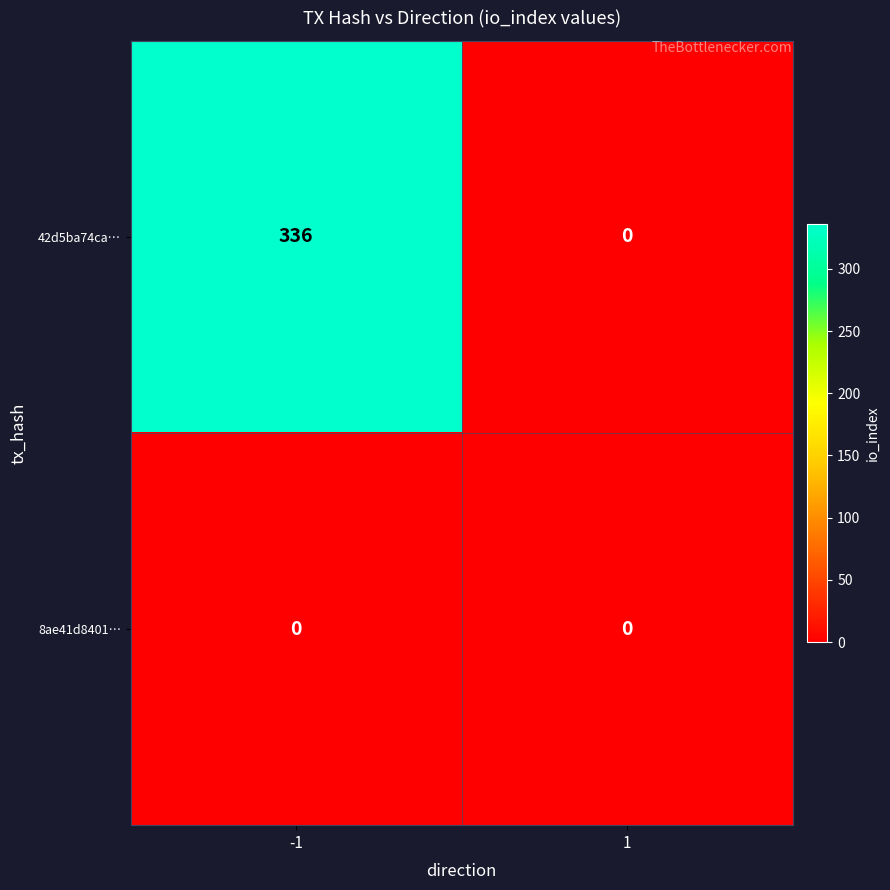

What is the difference between the 42d5ba74ca… values at -1 and 1?

336